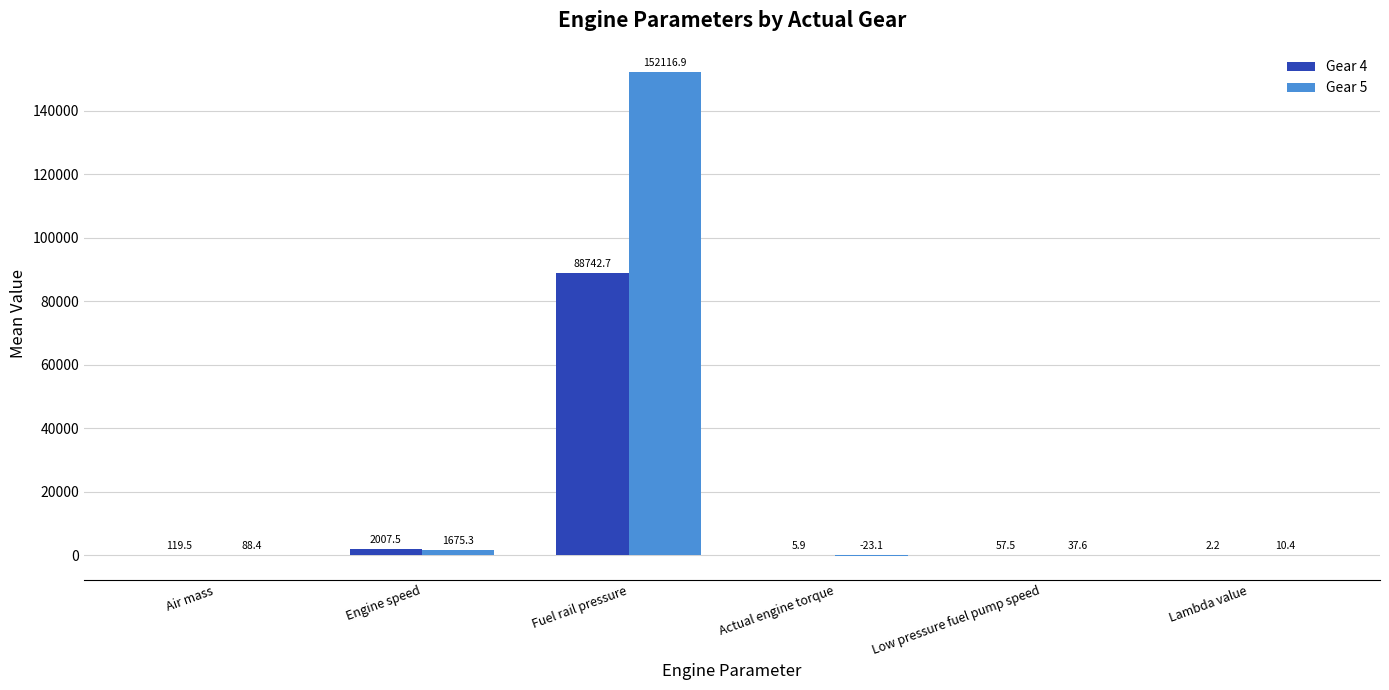

Between Engine speed and Actual engine torque, which series saw the biggest shift?

Gear 4